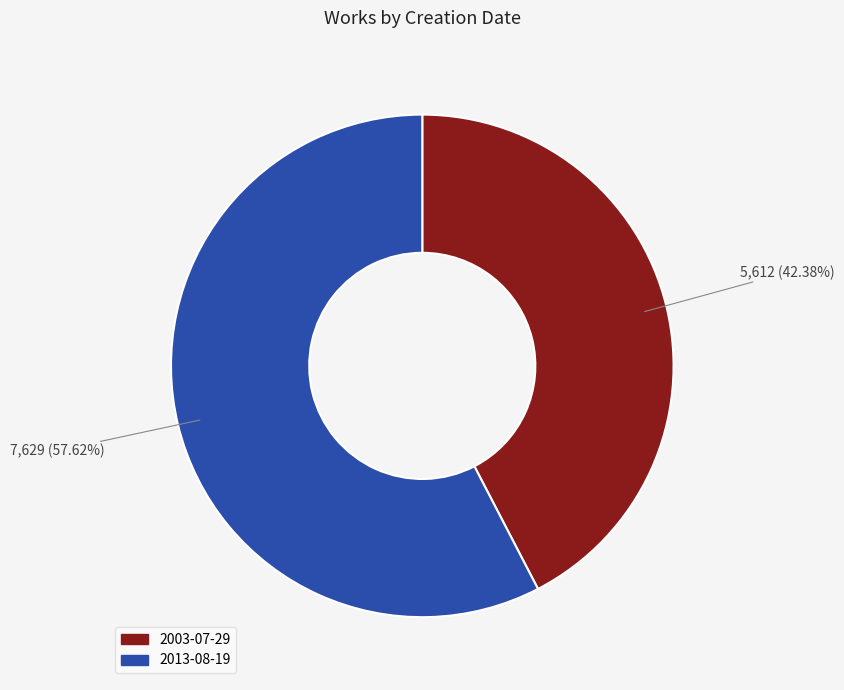

Is the sum of 2003-07-29 and 2013-08-19 greater than half?

Yes